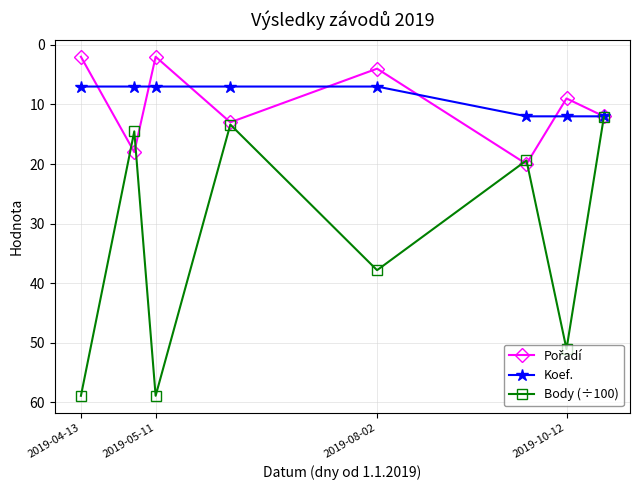

What is the smallest value displayed?

2.0